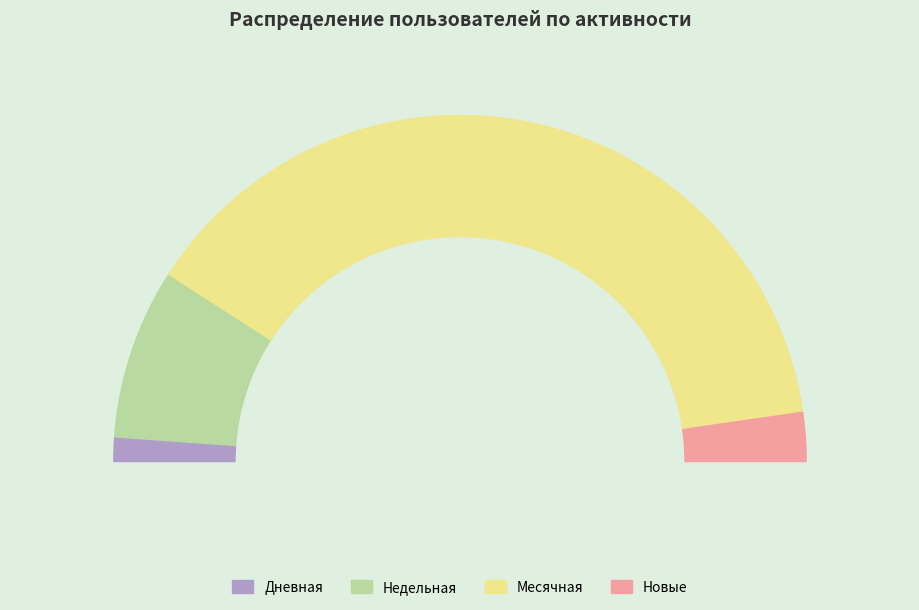

Which slice represents more than half of the pie?

Месячная